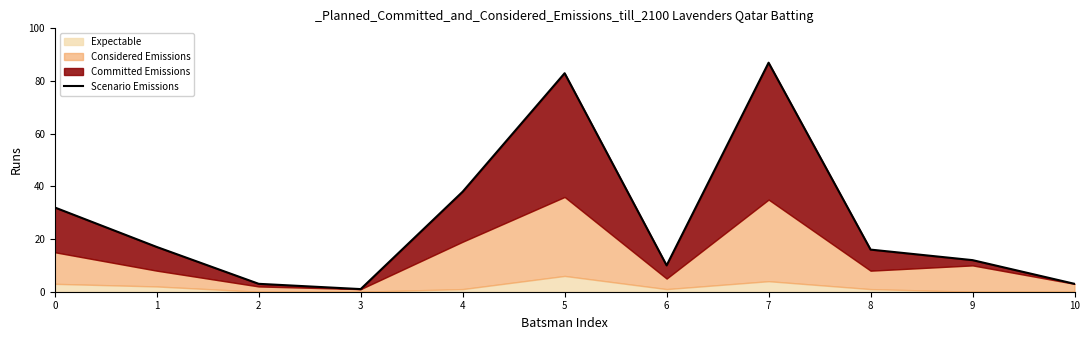

The value at 4 is 38. True or false?

True